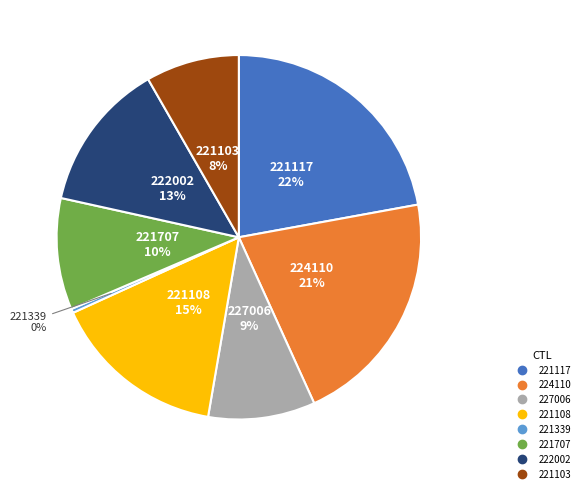

To the nearest percent, what portion does 221103 represent?

8%